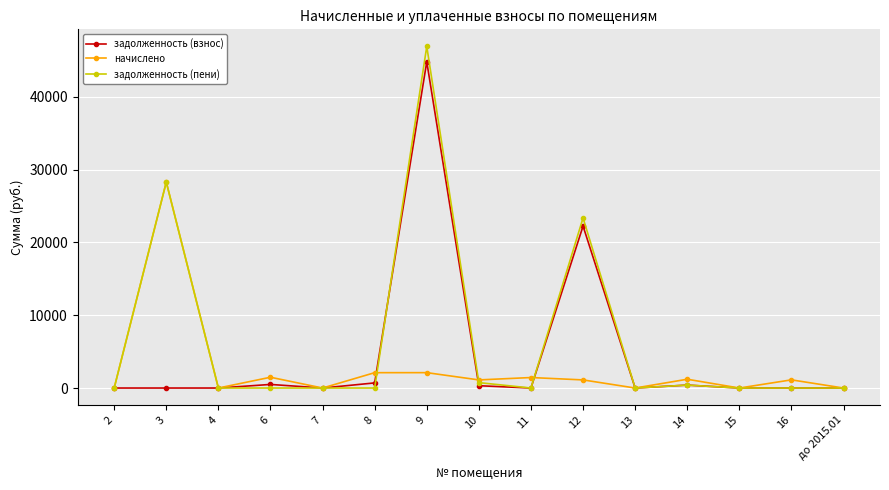

True or false: задолженность (пени) has more than 0 points higher than both neighbors.

True